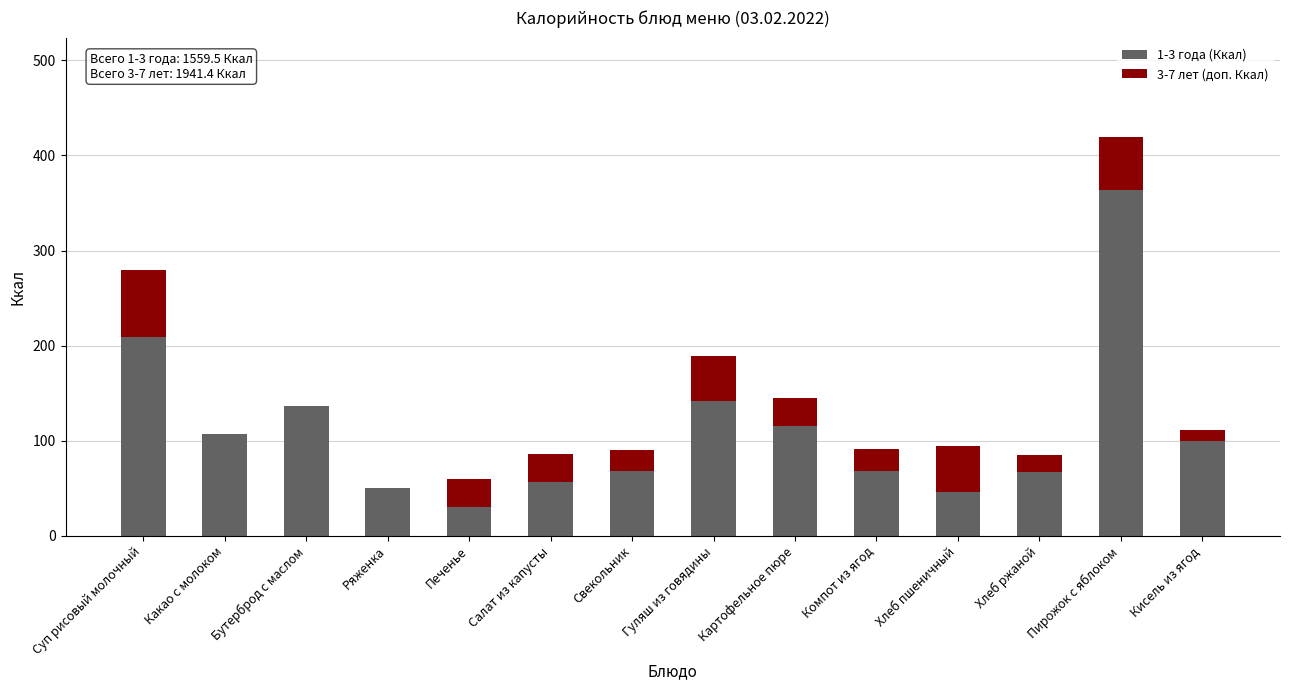

At which label does 1-3 года (Ккал) reach its peak?

Пирожок с яблоком